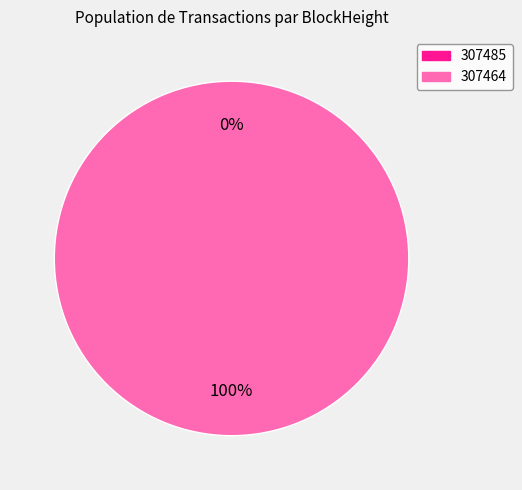

Is 307464 the majority of the pie?

Yes